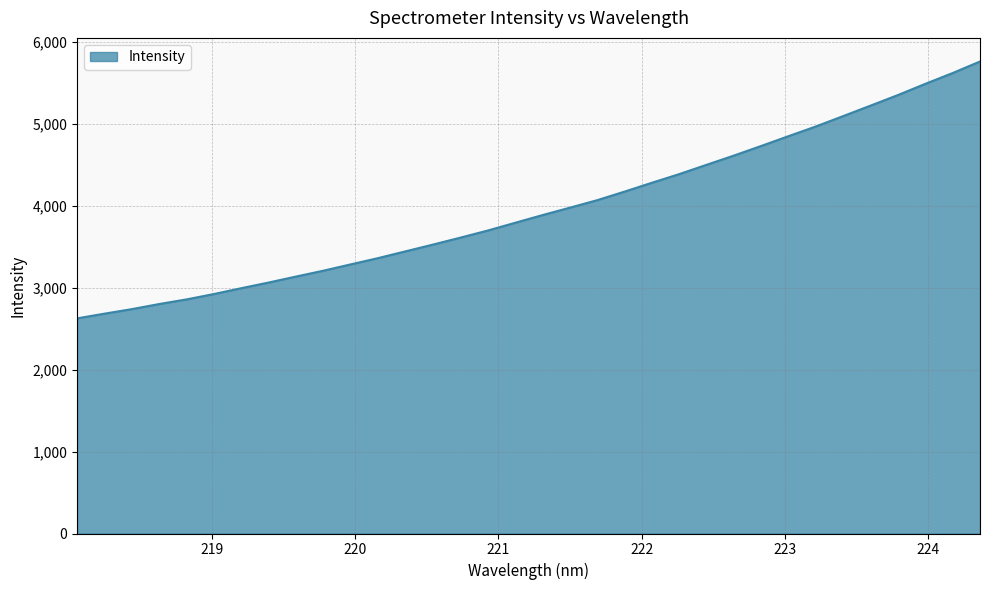

What is the maximum value shown in the chart?

5759.9